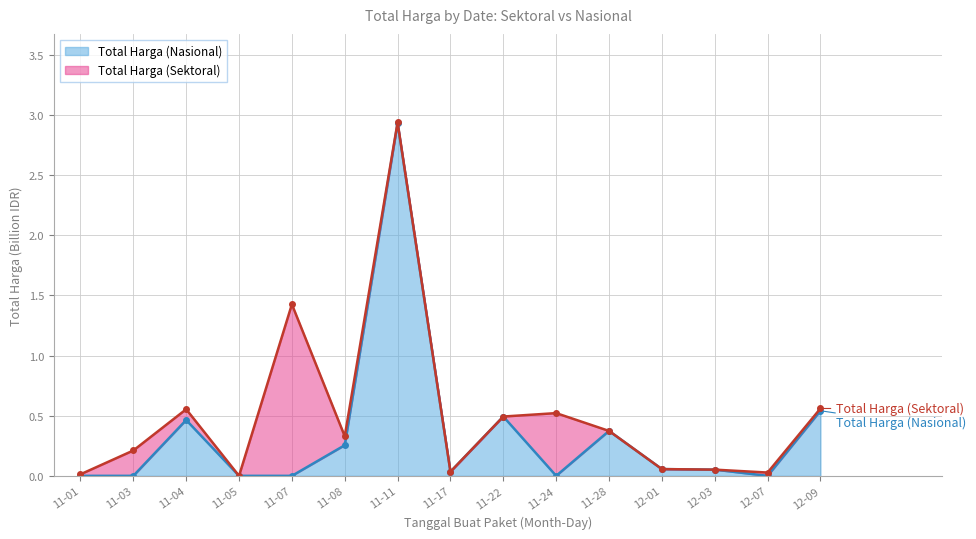

True or false: Total Harga (Nasional) has a value of 1.4 at 11-03.

False